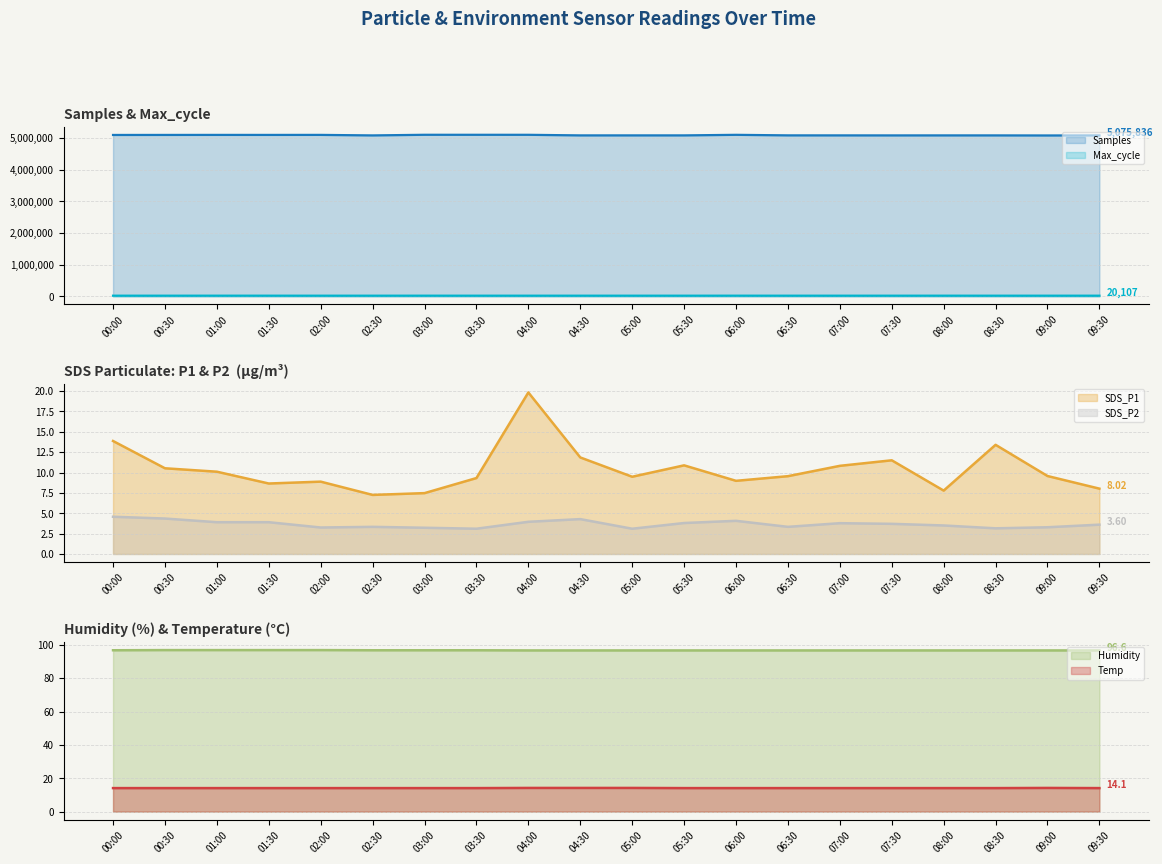

At which label does Samples first exceed 5076988?

00:00